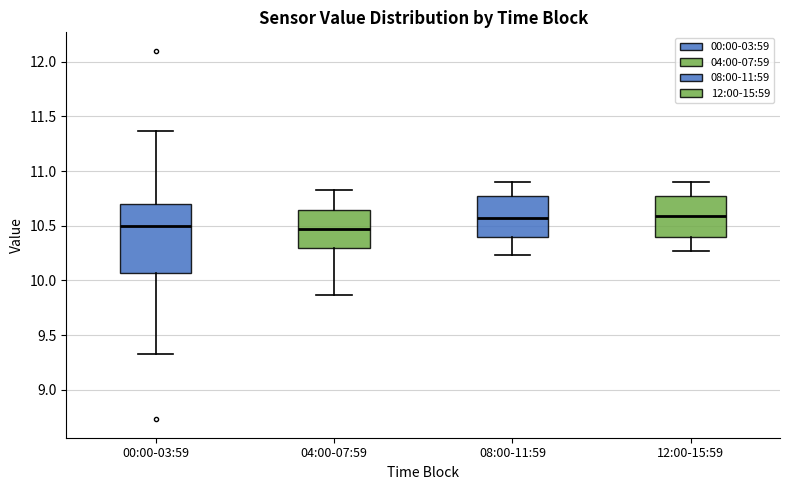

Reading left to right, read every box against the y-axis: the position of its median line, the range the box covers, and the ends of its whiskers. The values are not printed on the chart, so give them approximately, as read against the axis.

00:00-03:59: median 10.50, box 10.05 to 10.70, whiskers 9.35 to 11.35
04:00-07:59: median 10.45, box 10.30 to 10.65, whiskers 9.85 to 10.85
08:00-11:59: median 10.55, box 10.40 to 10.75, whiskers 10.25 to 10.90
12:00-15:59: median 10.60, box 10.40 to 10.75, whiskers 10.25 to 10.90